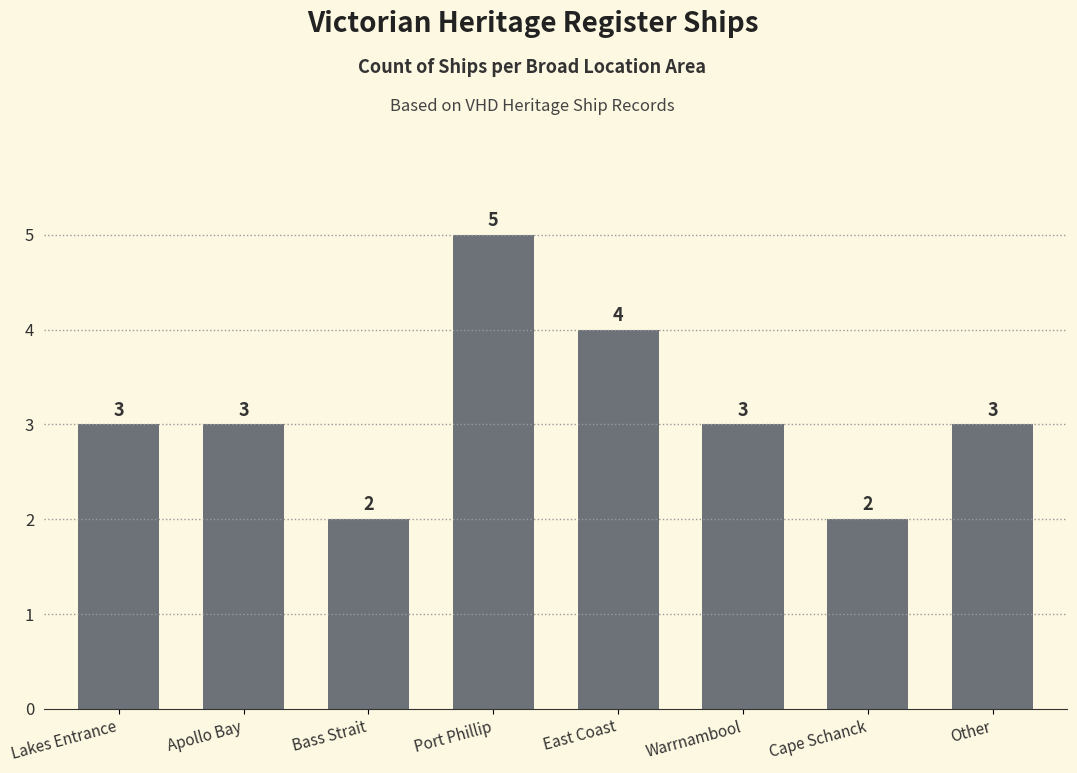

What position from the right is Lakes Entrance?

8